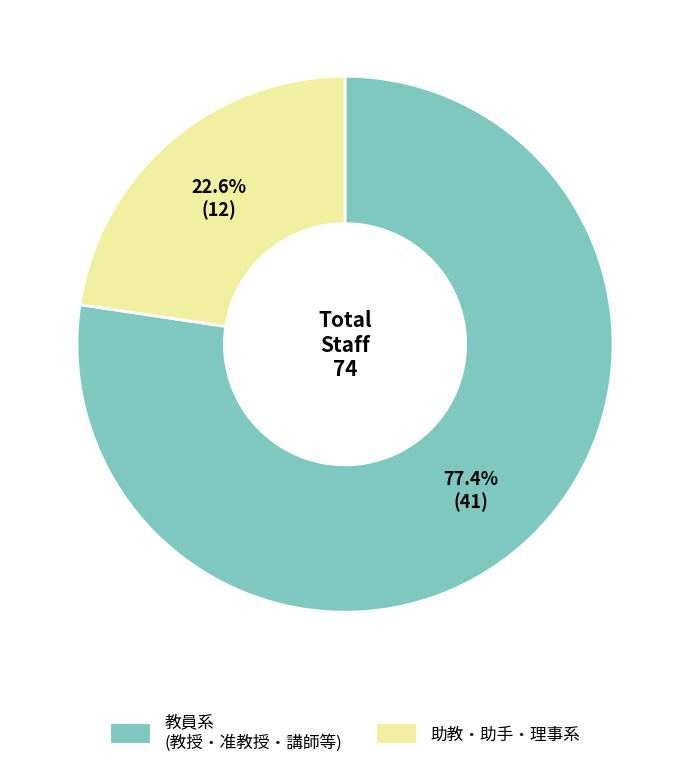

Is there any slice that represents more than half of the pie?

Yes